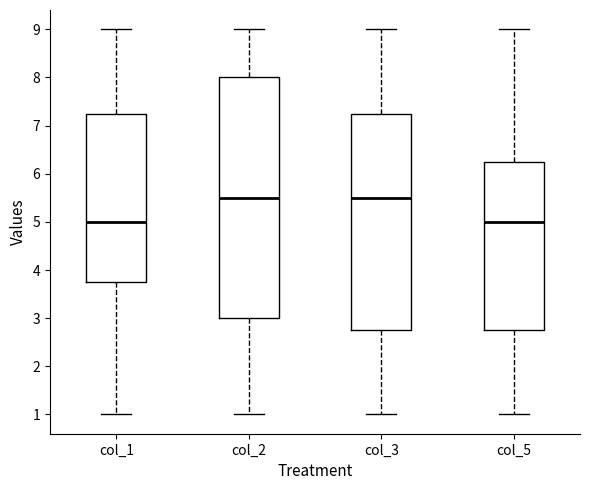

Where is the upper edge of the box for col_3 on the y-axis? The values are not printed on the chart, so give them approximately, as read against the axis.

7.3